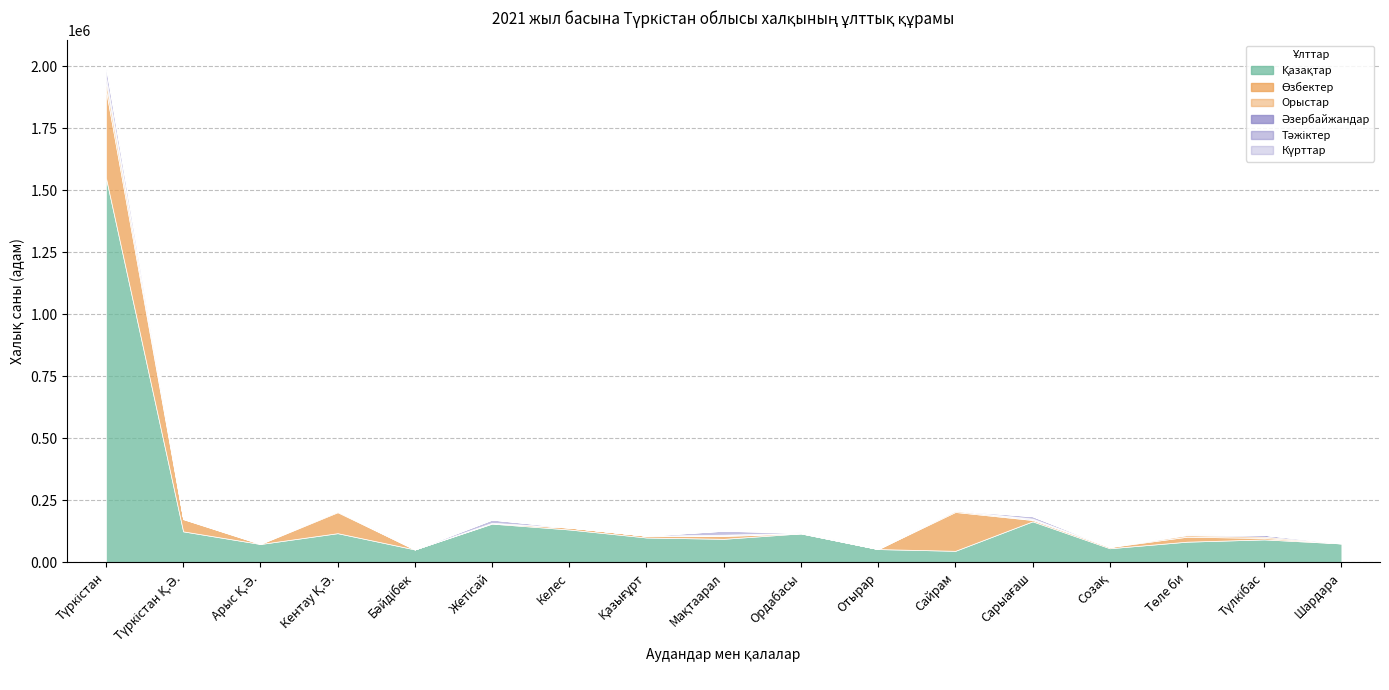

List the labels in order of Әзербайжандар value, largest first.

Түркістан, Түлкібас, Сарыағаш, Мақтаарал, Төле би, Сайрам, Ордабасы, Кентау Қ.Ә., Түркістан Қ.Ә., Жетісай, Келес, Арыс Қ.Ә., Созақ, Шардара, Бәйдібек, Қазығұрт, Отырар